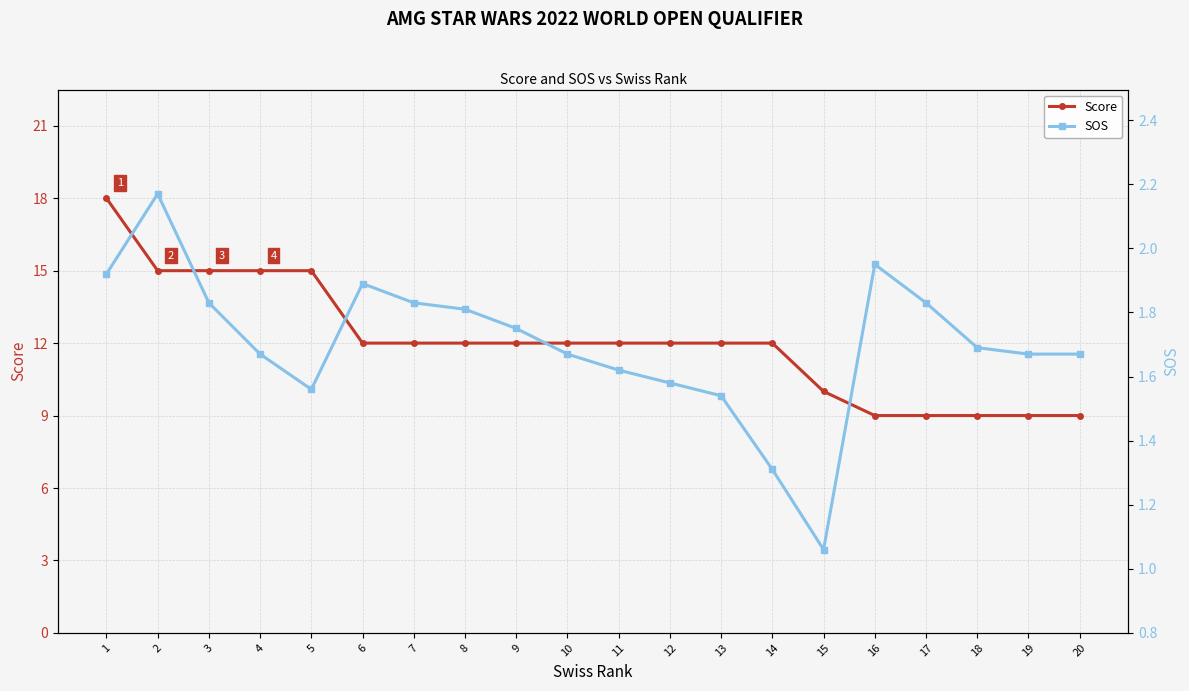

Is the value of Score at 1 greater than the value of SOS at 2?

Yes